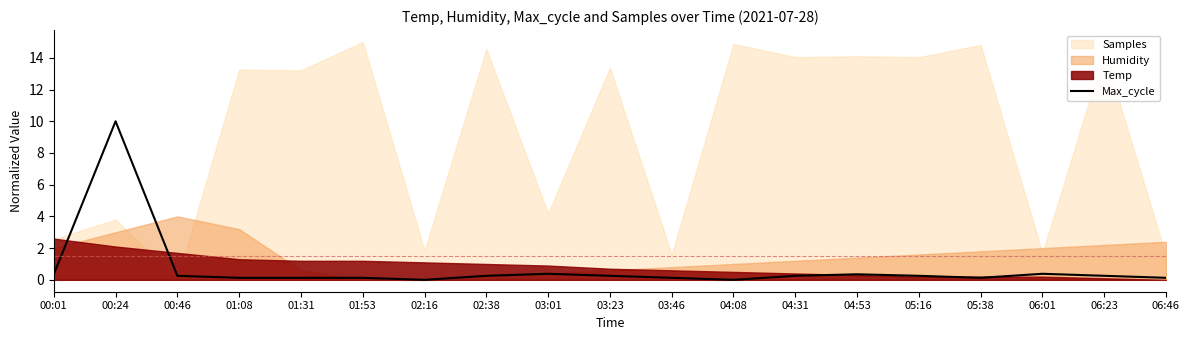

Where is the data nearest to the value 5?

03:01